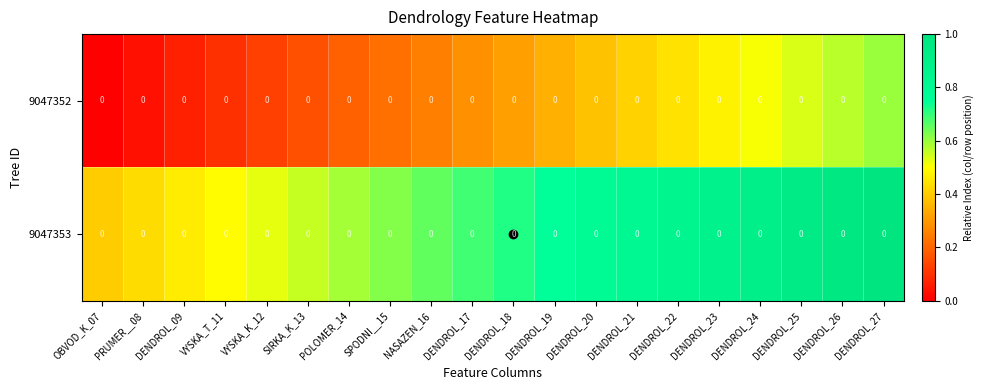

What is the difference between the highest and lowest values at VYSKA_T_11?

0.4